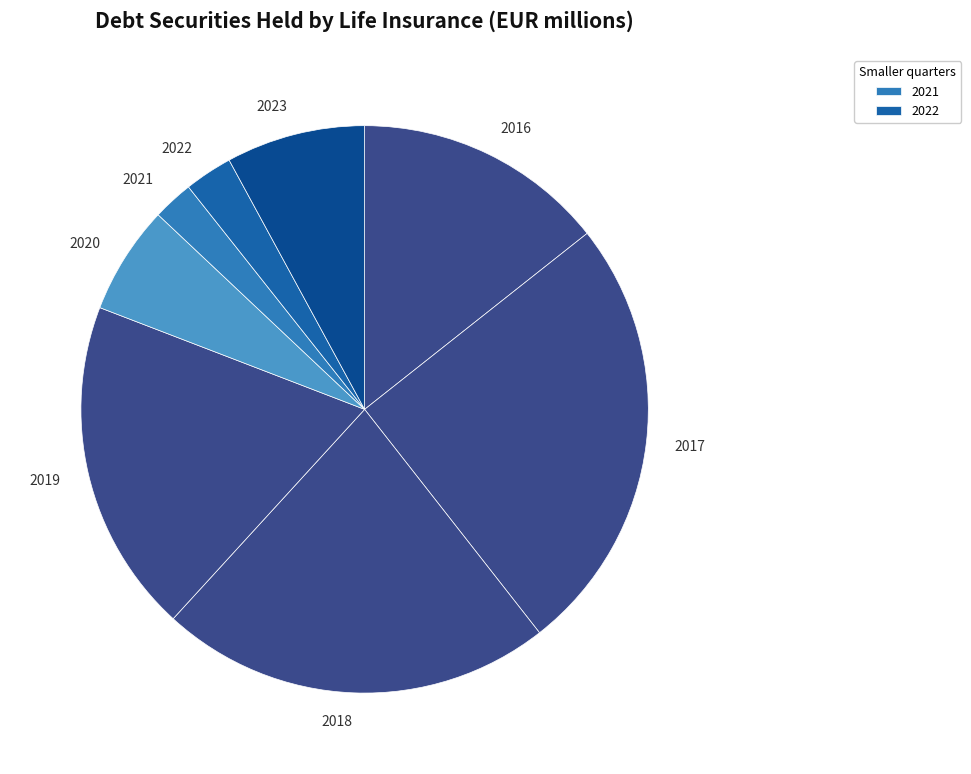

Does any single category account for the majority?

No